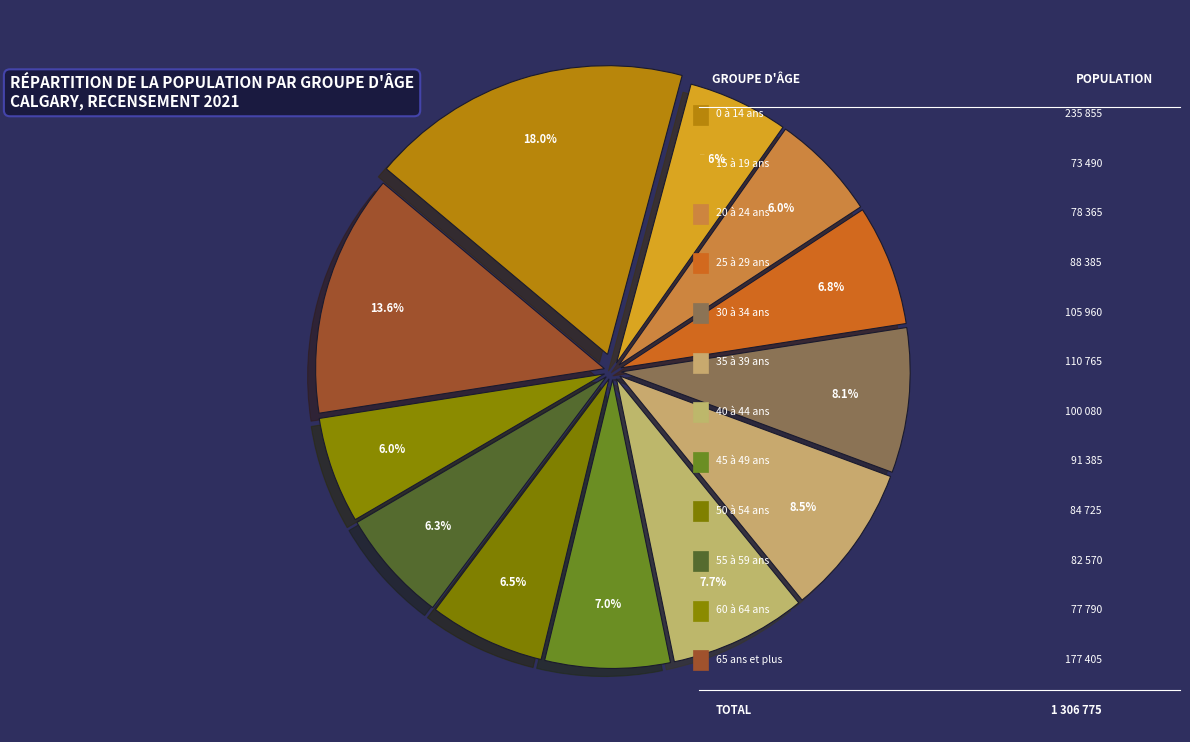

Count the number of slices in the pie.

12